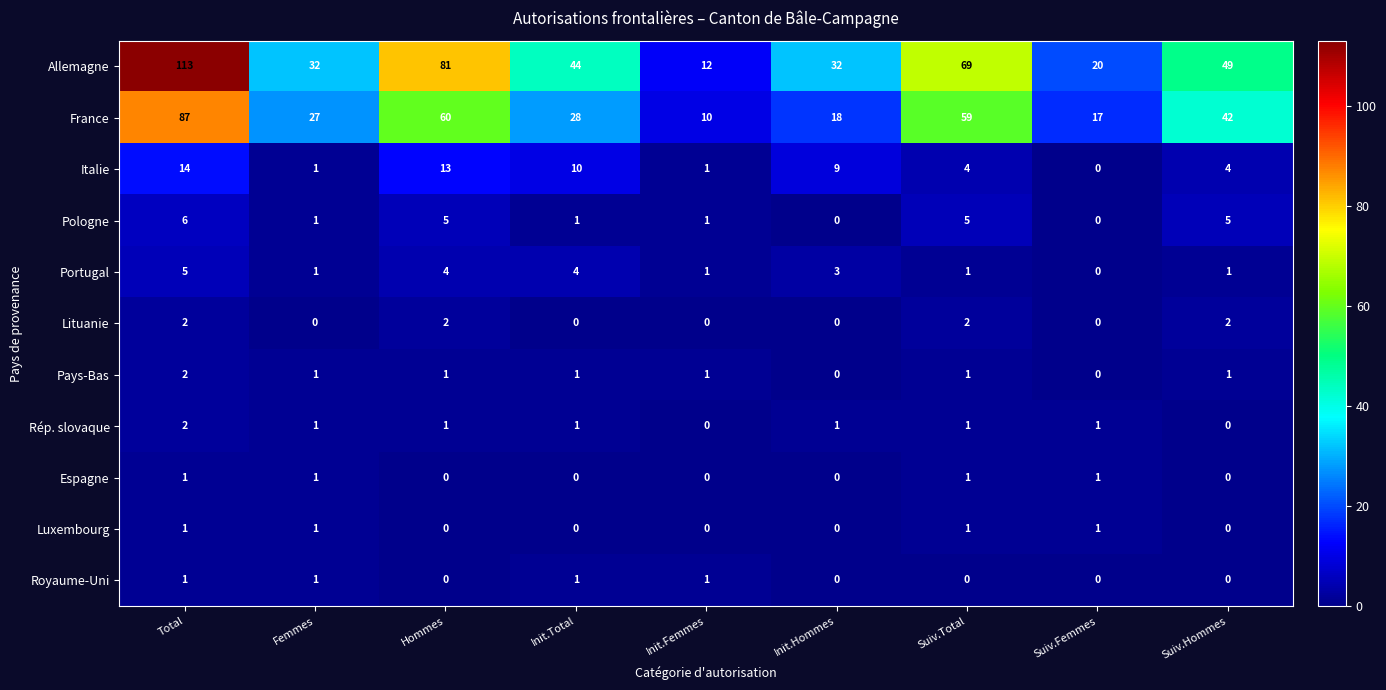

Between Total and Femmes, which series saw the biggest shift?

Allemagne